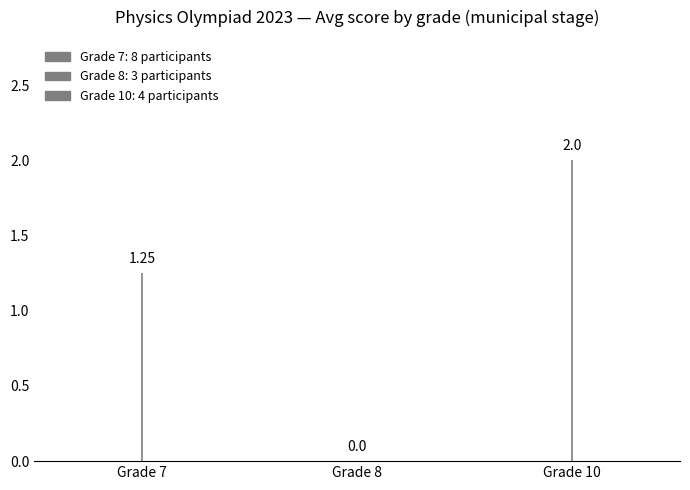

Is it true that Avg Score (points) equals 0.0 at Grade 8?

True